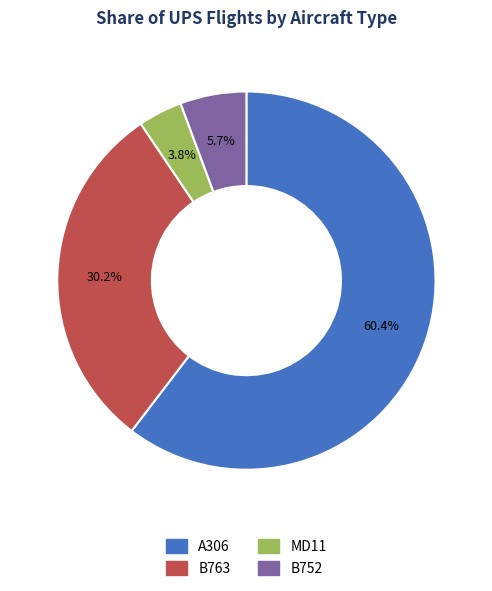

How many segments does this pie chart have?

4